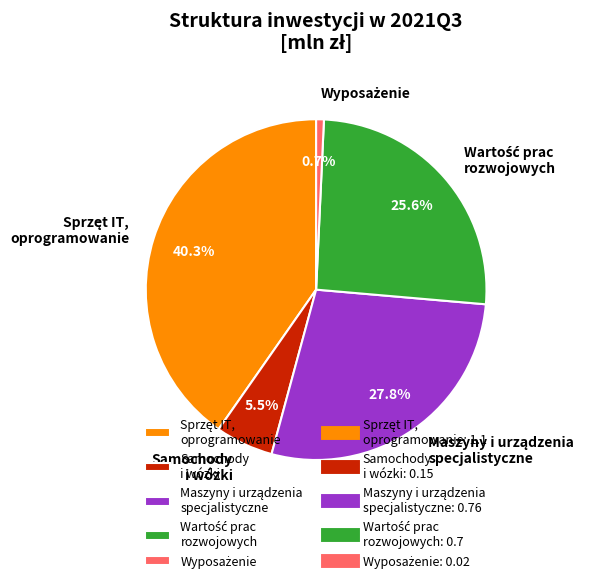

How much of the chart is everything except Samochody i wózki?

94.5%